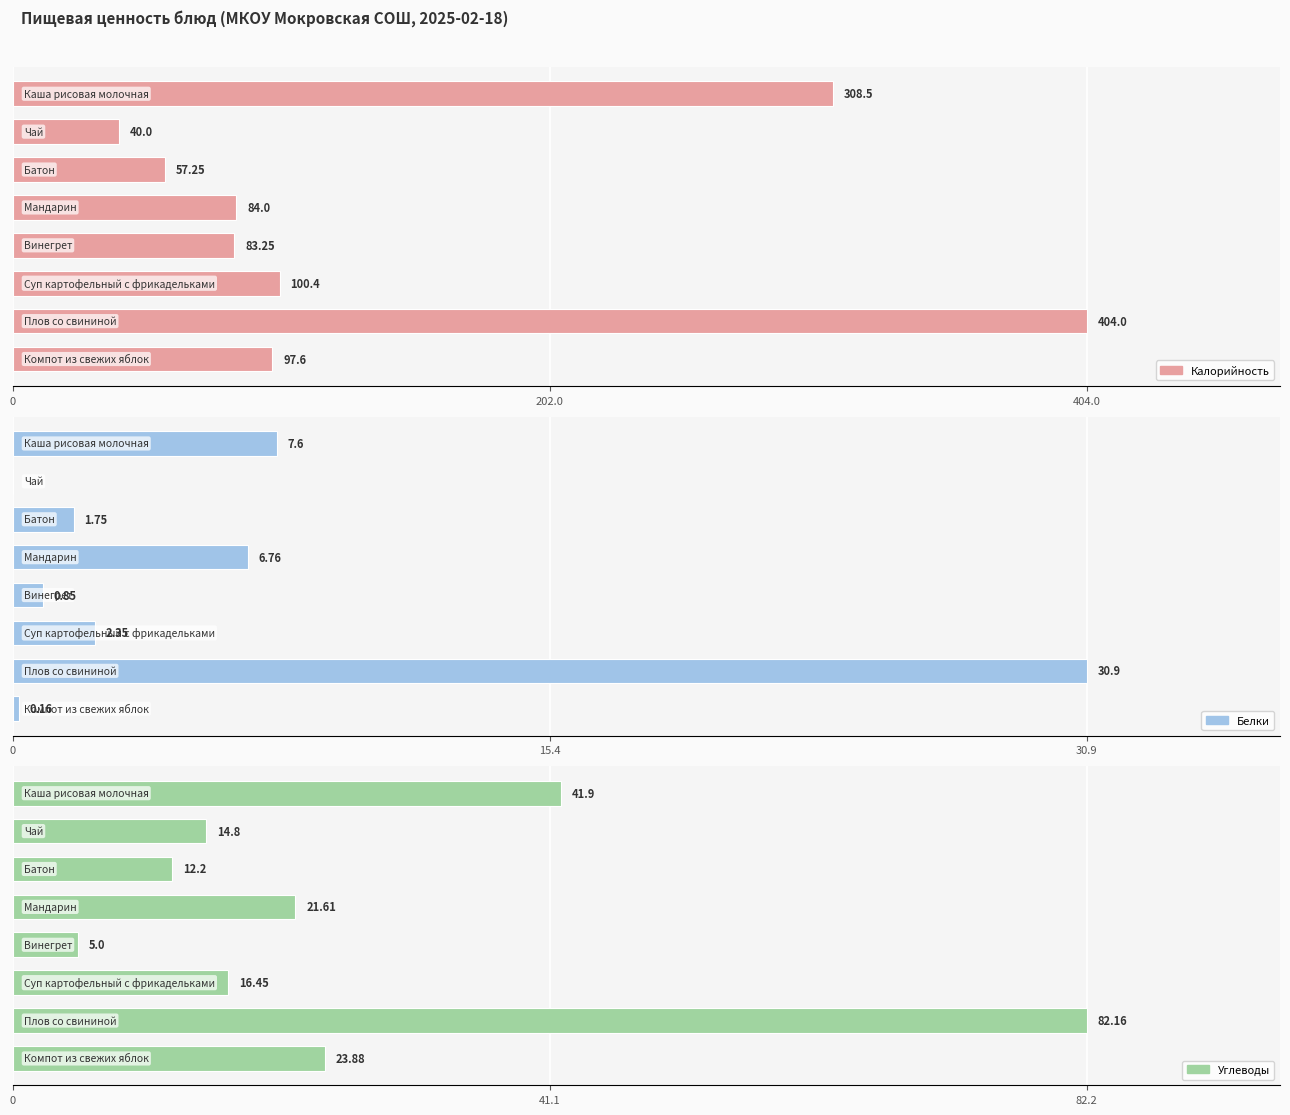

Is it true that Углеводы equals 23.9 at 7?

True